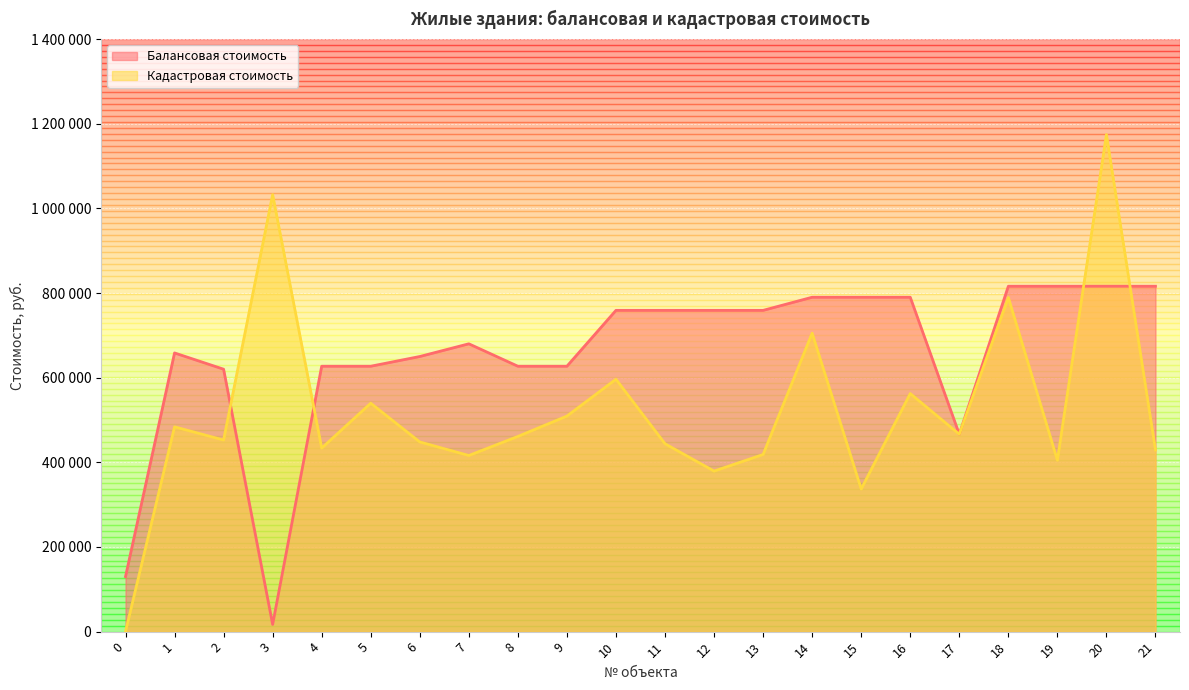

The value of Балансовая стоимость at 13 is 1041459.1. True or false?

False